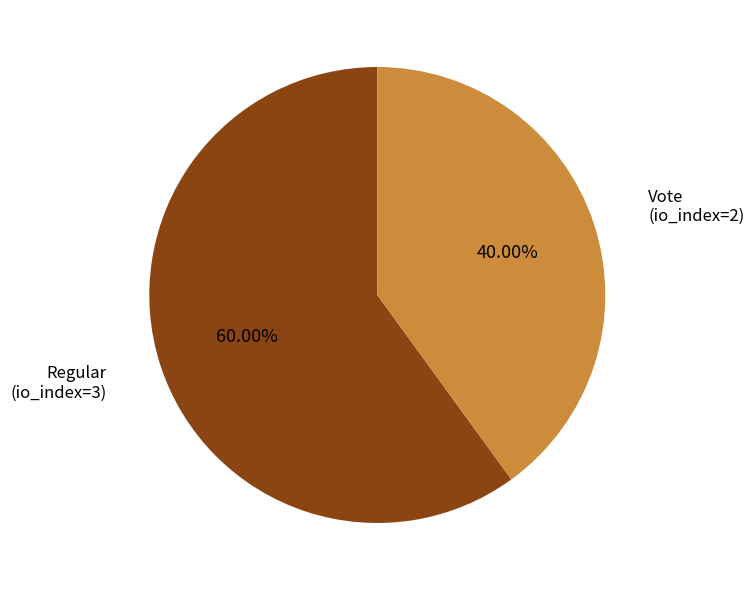

Do Vote and Regular together represent more than half of the pie?

Yes